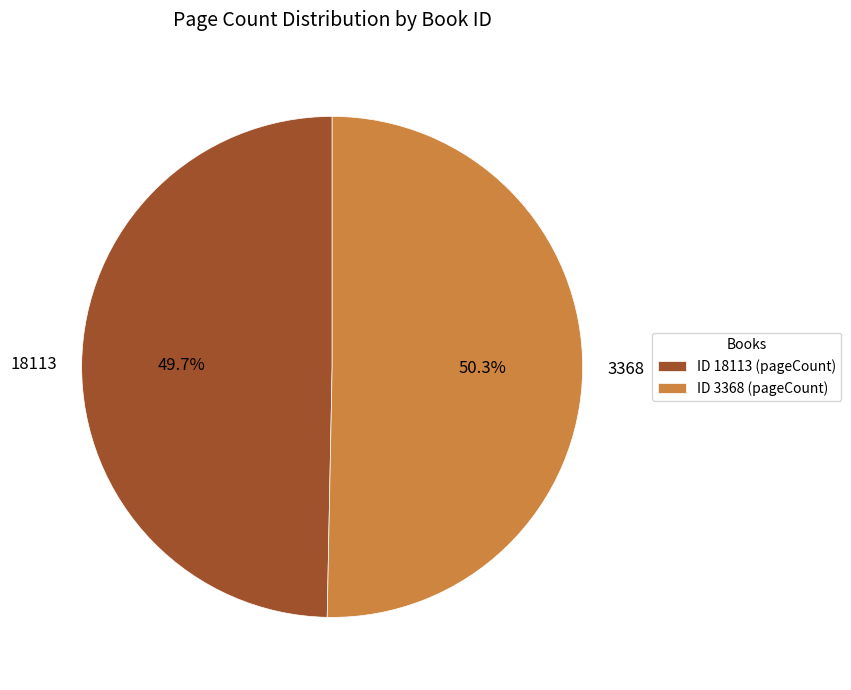

To the nearest percent, what is the combined percentage of 18113 and 3368?

100%